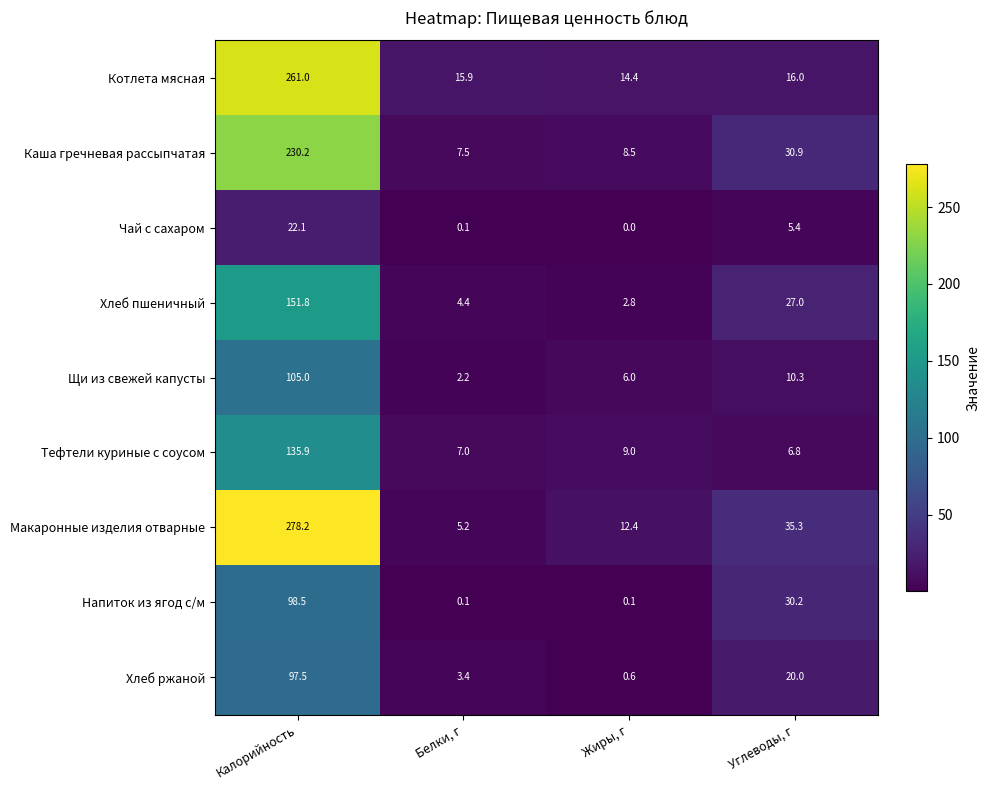

What is the total value across all series at Жиры, г?

53.8